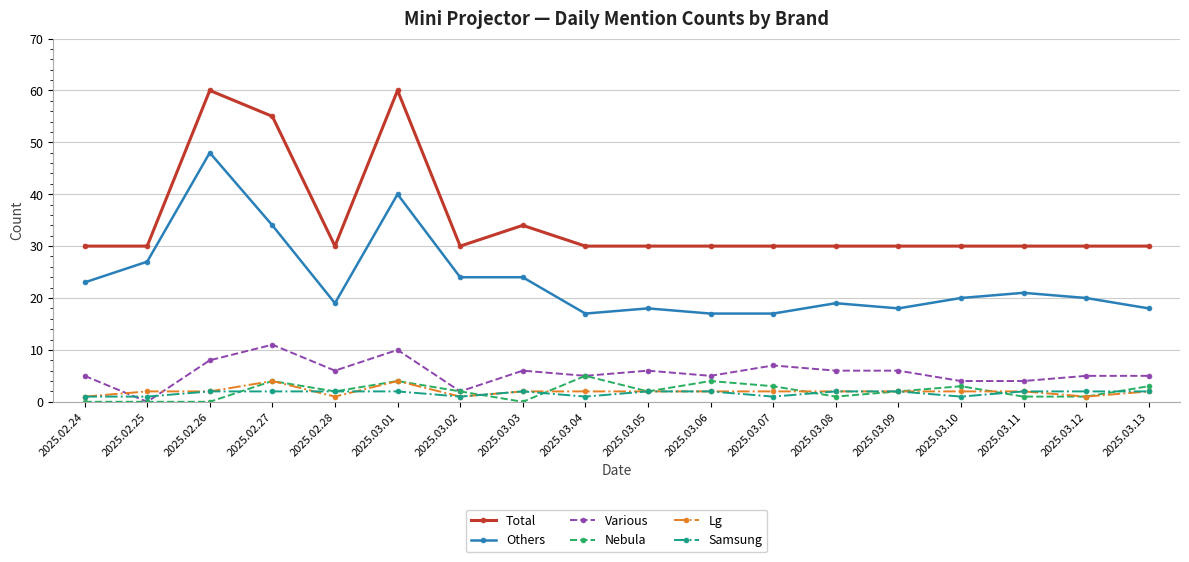

What is the total value across all series at 2025.03.04?

60